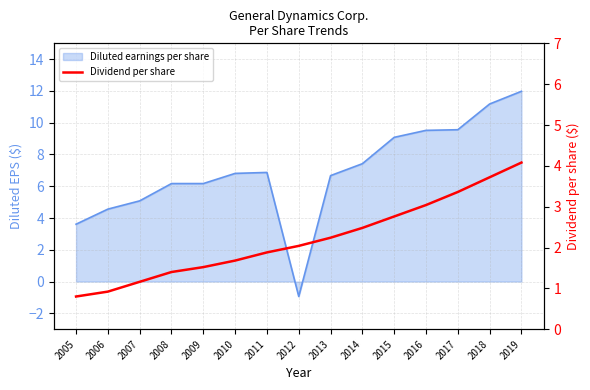

How many values exceed 2?

8